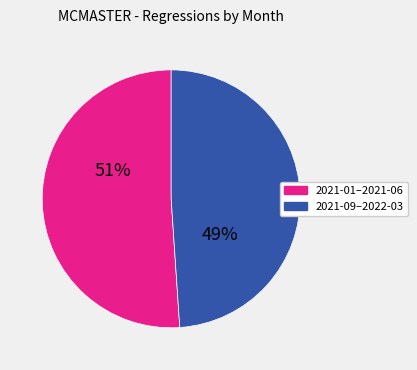

Does any single category account for the majority?

Yes